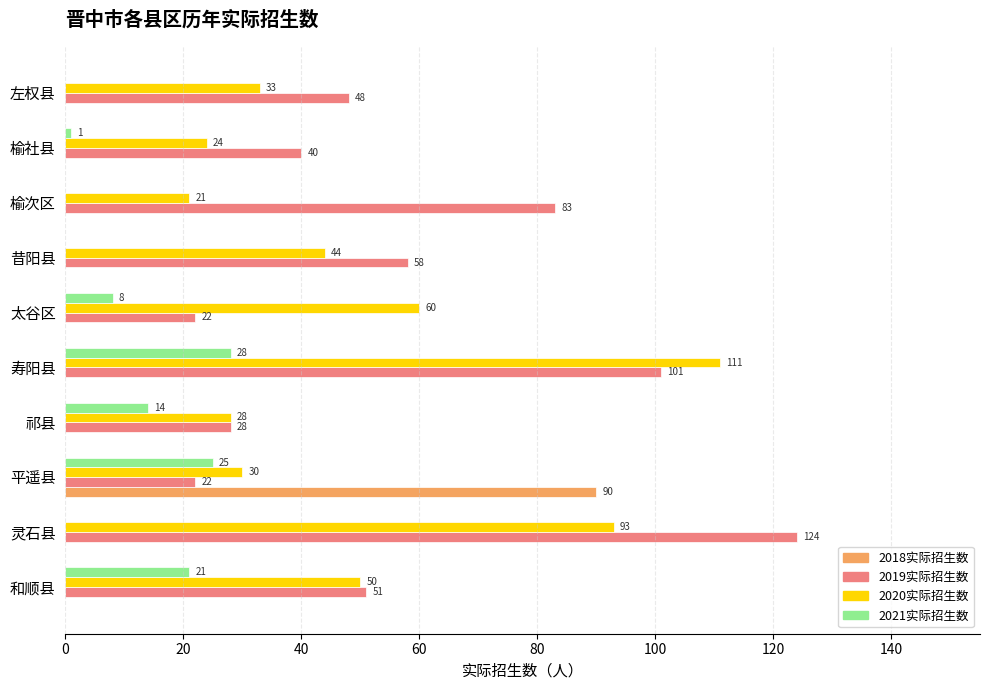

Count the number of categories in the chart.

10